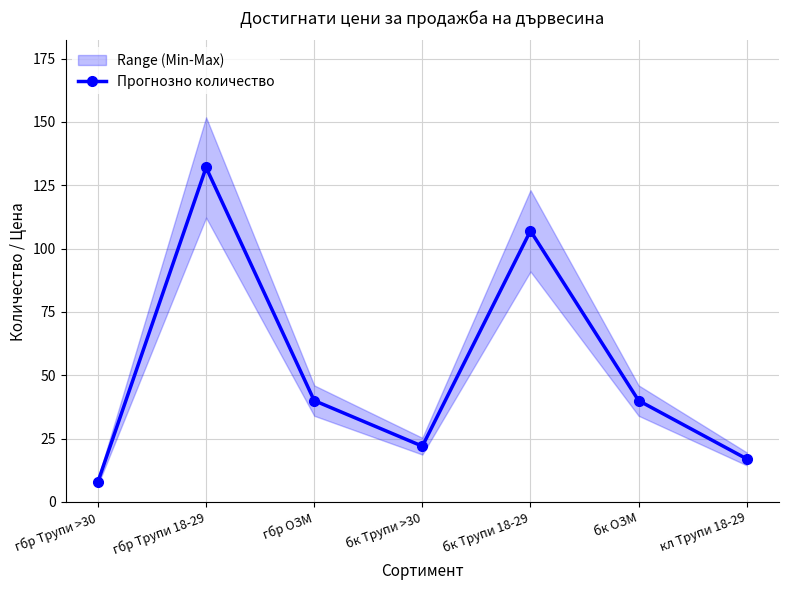

Rank the categories by value from lowest to highest.

гбр Трупи >30, кл Трупи 18-29, бк Трупи >30, гбр ОЗМ, бк ОЗМ, бк Трупи 18-29, гбр Трупи 18-29